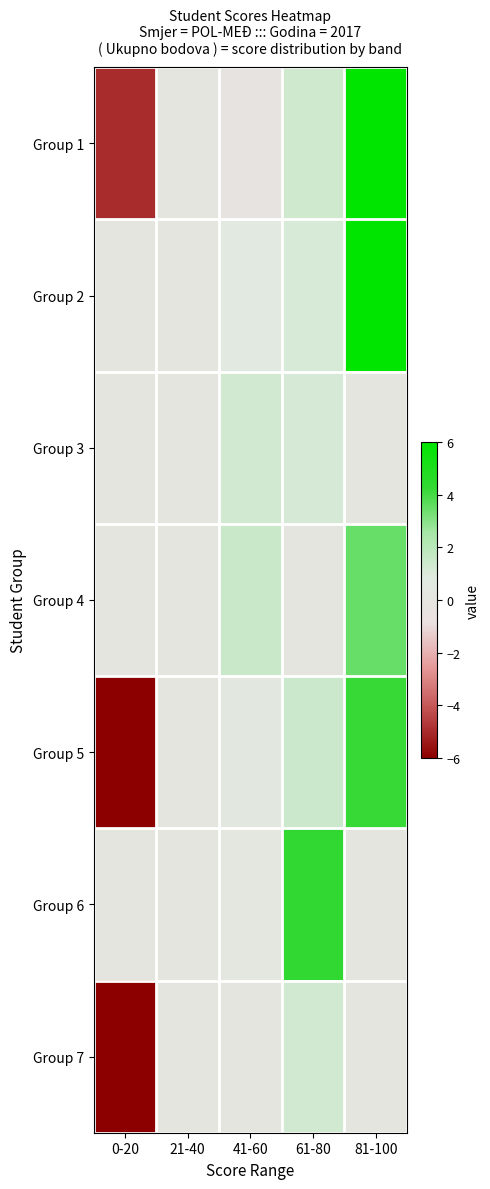

At which category does the chart reach its peak across all series?

81-100